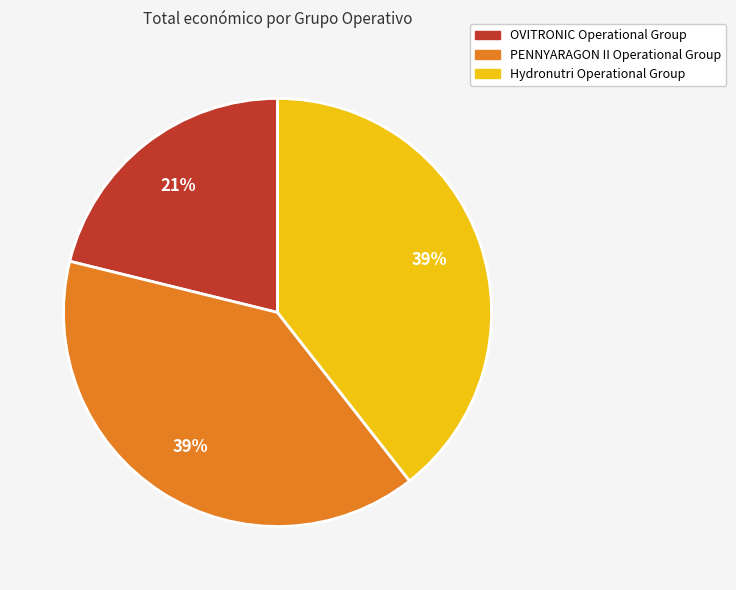

To the nearest percent, what percentage of the pie is OVITRONIC Operational Group?

21%